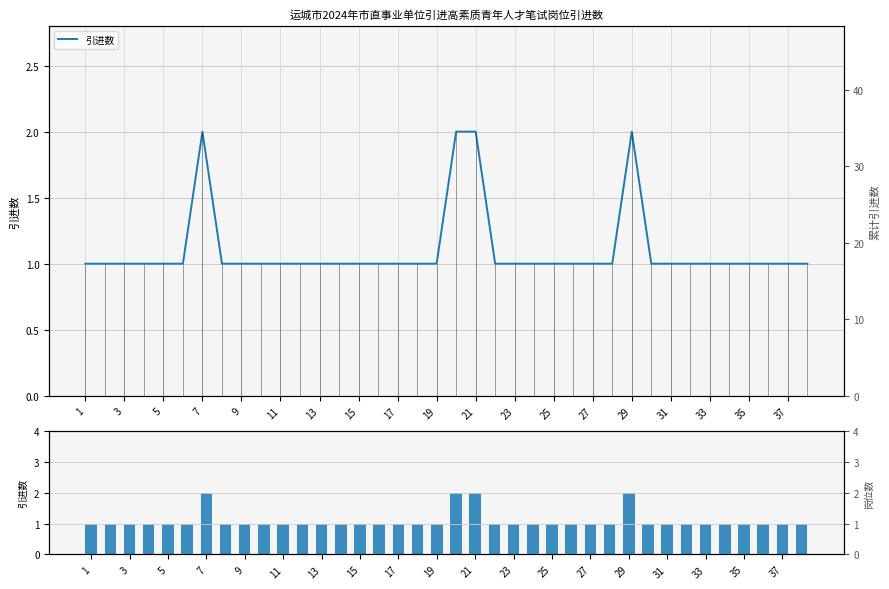

How many 引进数(柱) values are between 1 and 2?

38